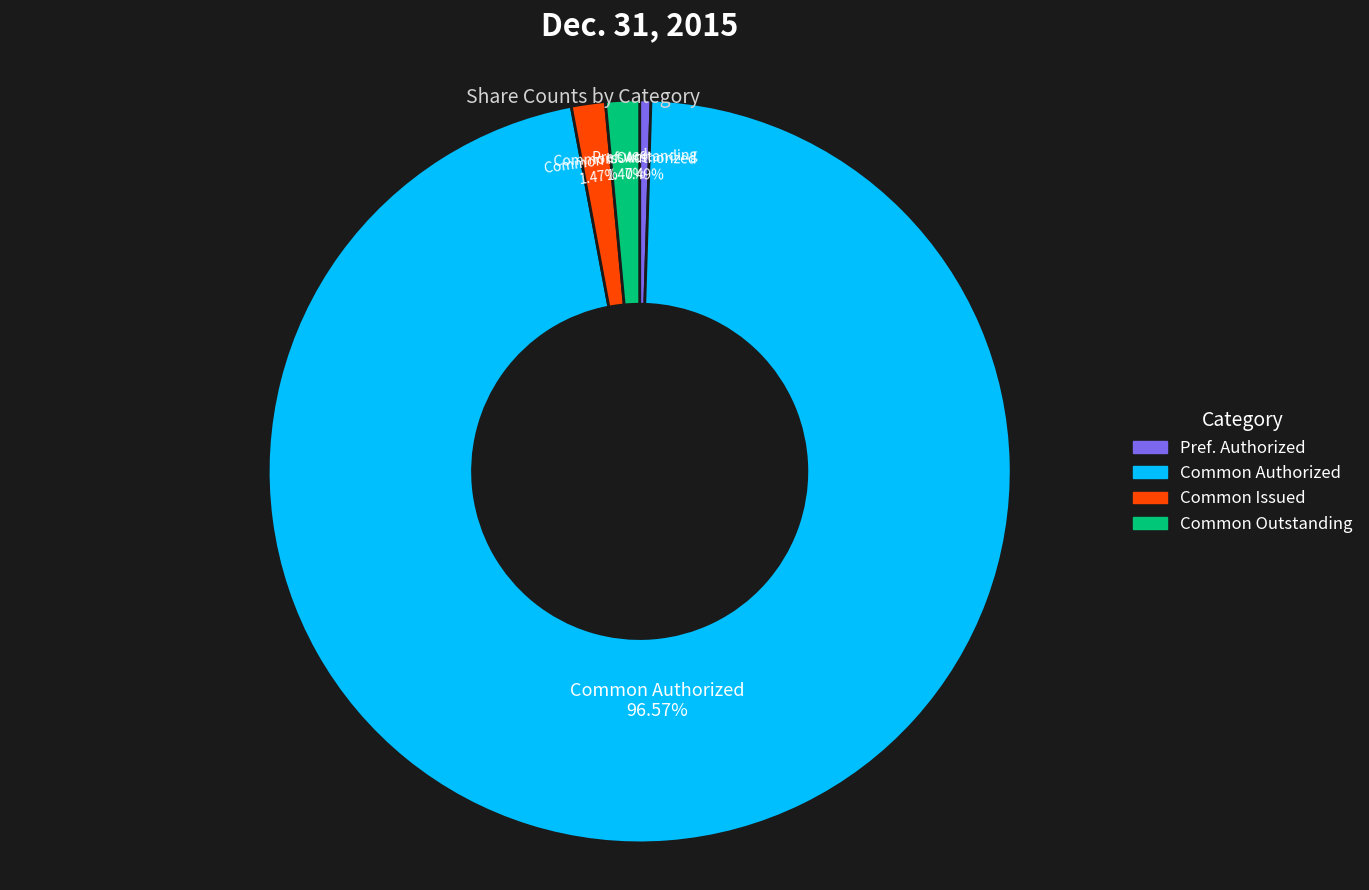

Is there any slice that represents more than half of the pie?

Yes